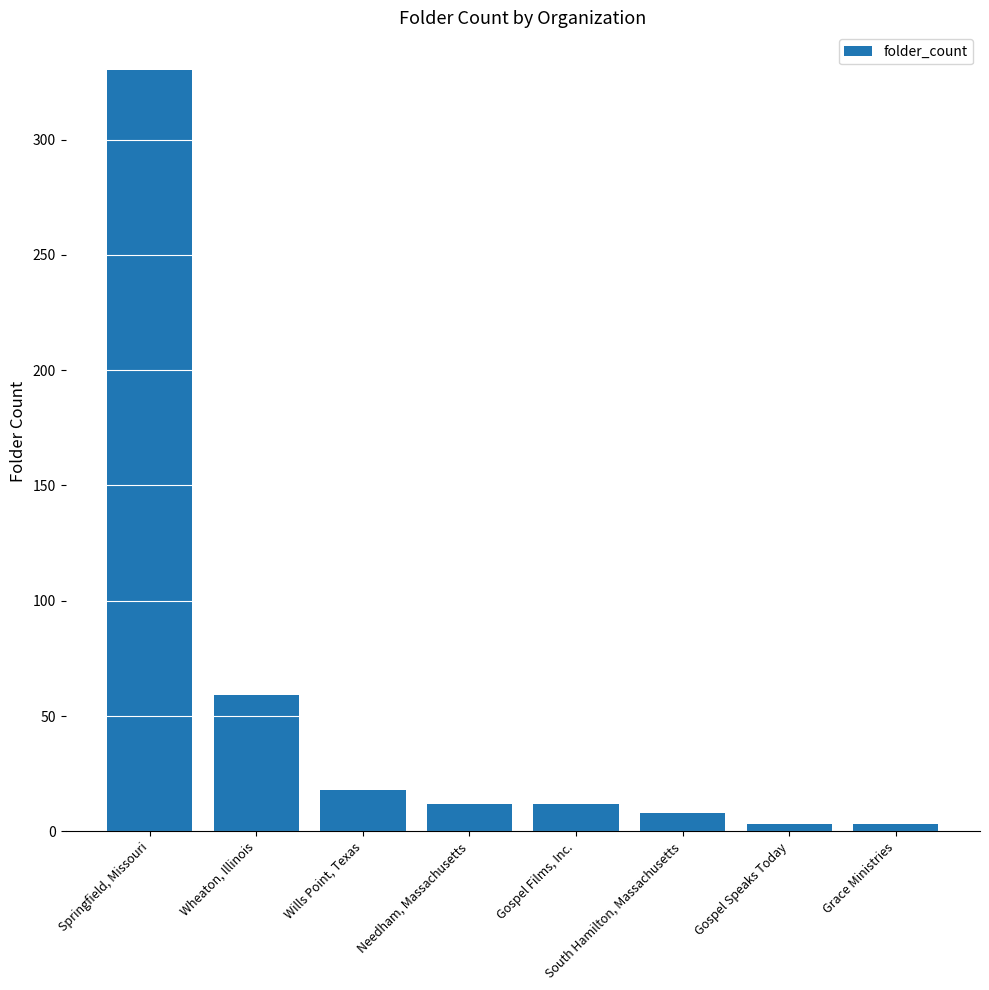

How many data points are less than 12?

3